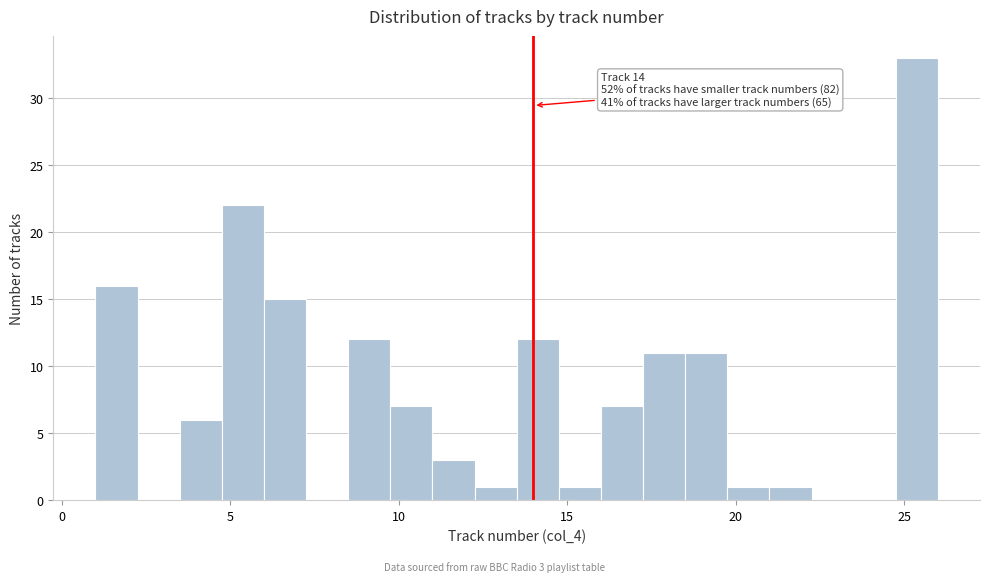

Around what value on the x-axis is the tallest bar? Give the approximate position of its centre, as read against the axis.

25.5